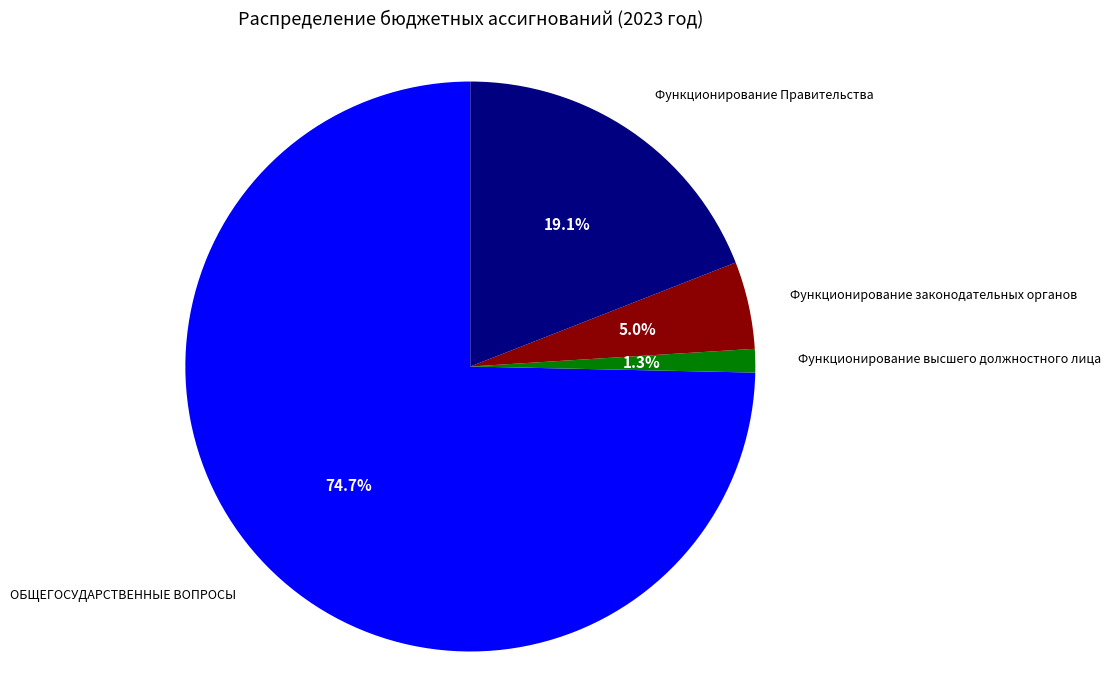

Is there a majority slice in this chart?

Yes